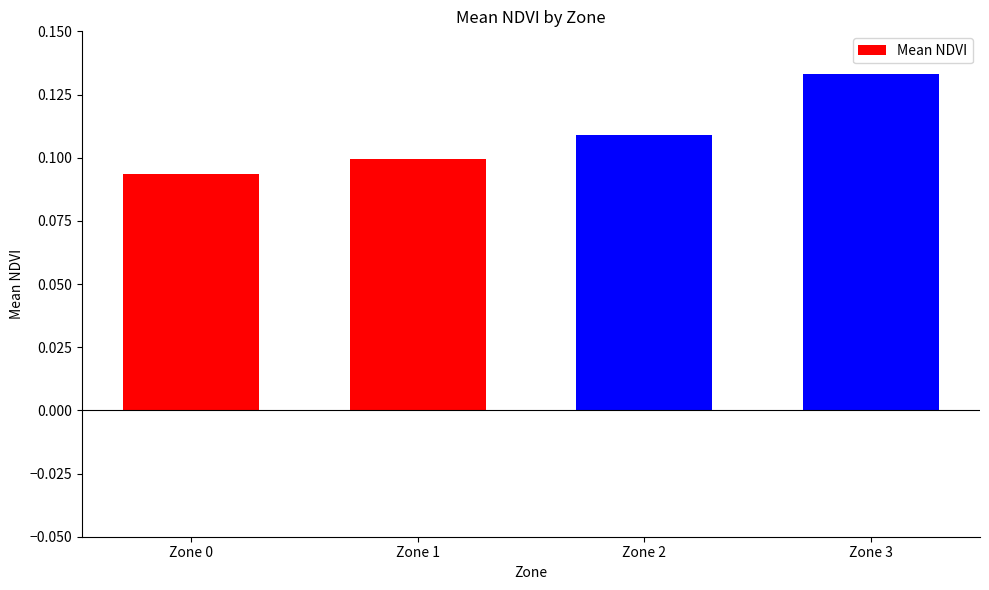

Between Zone 0 and Zone 2, which is larger?

Zone 2